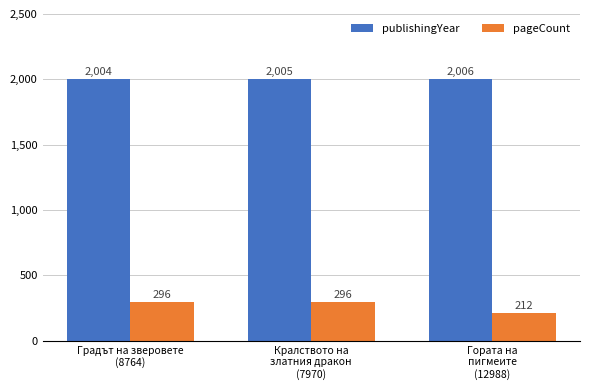

What are all the series names shown in the legend?

publishingYear, pageCount